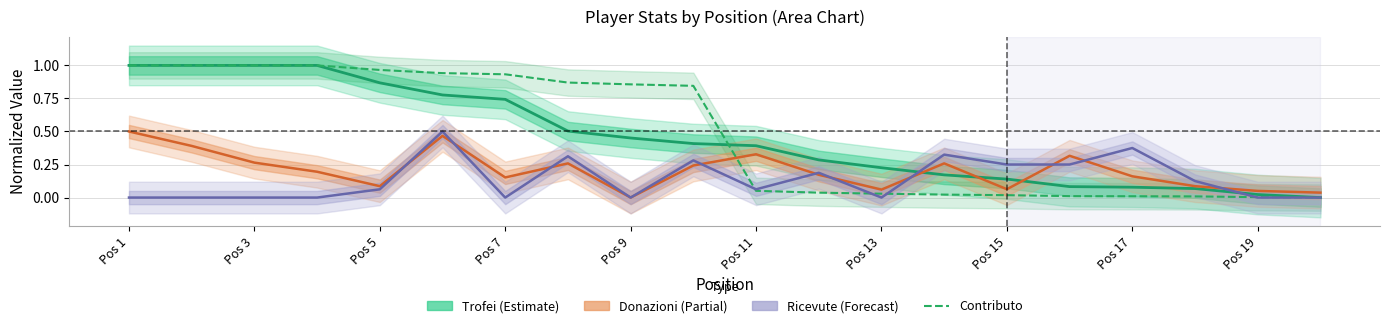

What is the average value of the Contributo series?

0.5